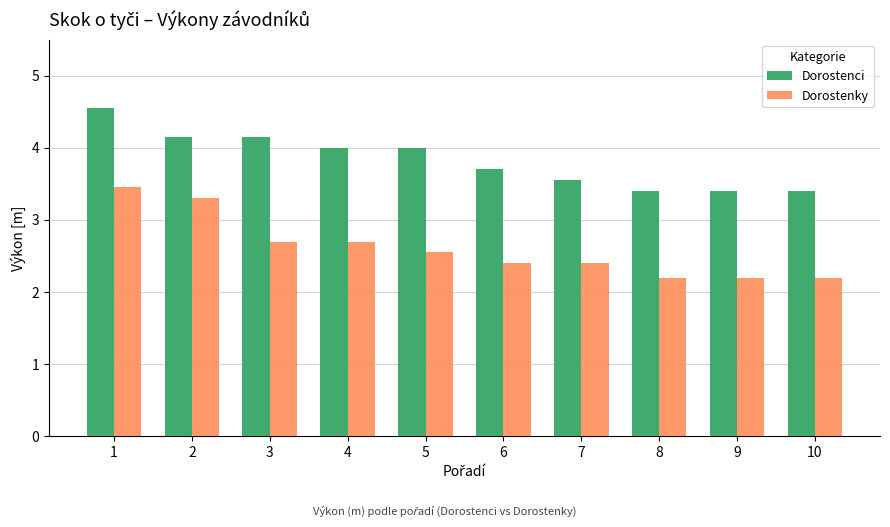

Count the number of data series in this chart.

2